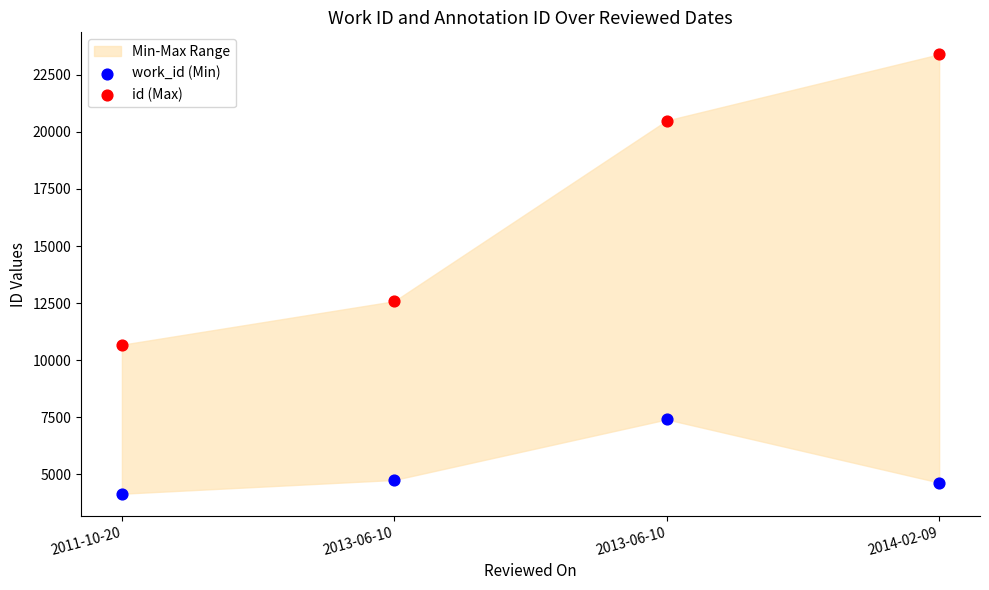

Which series has the widest spread of Y values?

id (Max)